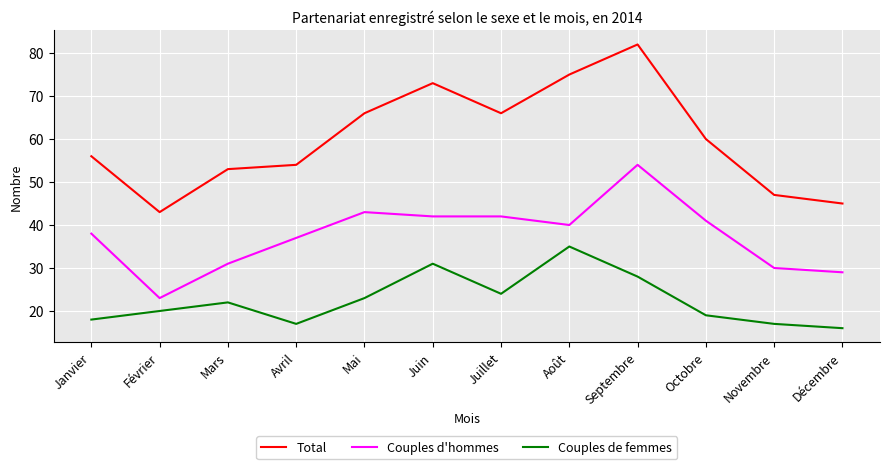

What is the greatest value displayed?

82